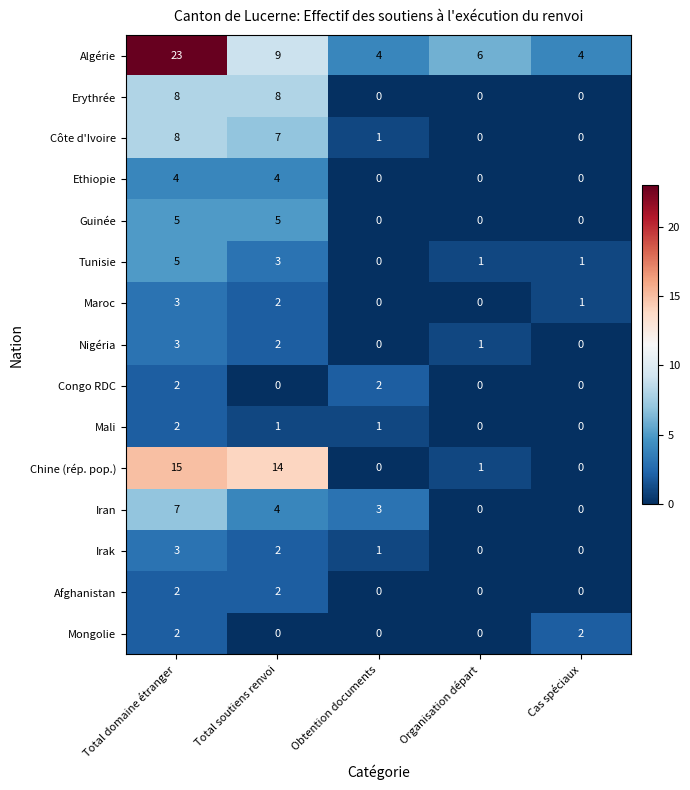

What is the sum of the Irak values at Total domaine étranger and Obtention documents?

4